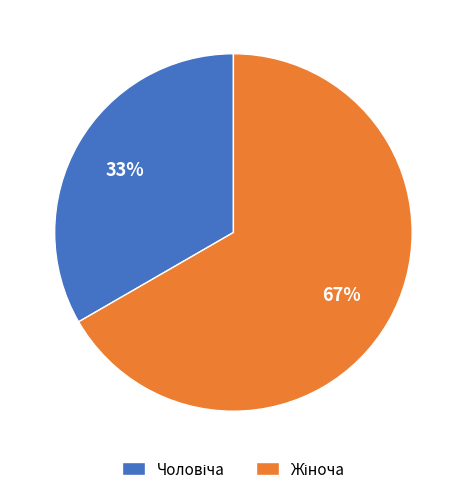

How many segments does this pie chart have?

2